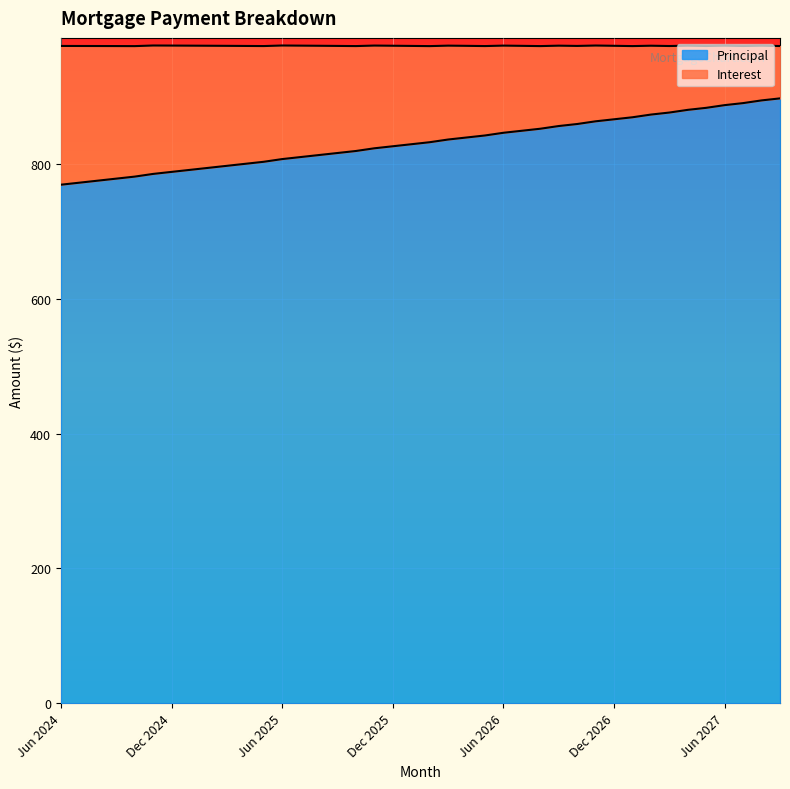

What position from the left is Jul 2025?

14